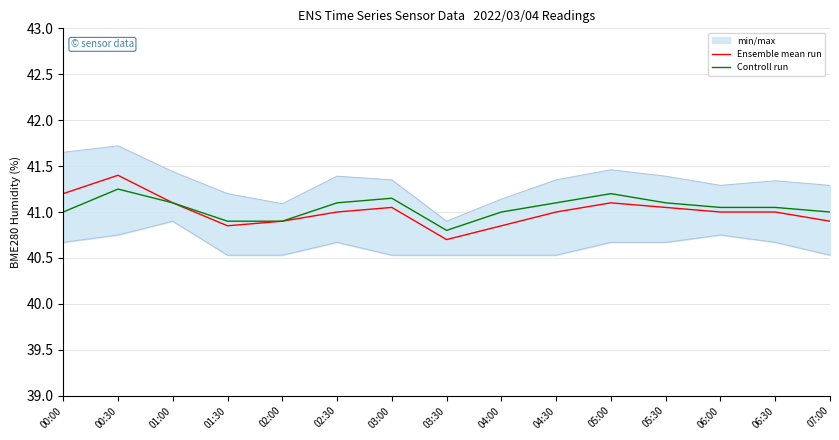

Reading left to right, what are all the values shown in this chart?

Ensemble mean run: 00:00=41.2	00:30=41.4	01:00=41.1	01:30=40.9	02:00=40.9	02:30=41.0	03:00=41.0	03:30=40.7	04:00=40.9	04:30=41.0	05:00=41.1	05:30=41.0	06:00=41.0	06:30=41.0	07:00=40.9
Controll run: 00:00=41.0	00:30=41.2	01:00=41.1	01:30=40.9	02:00=40.9	02:30=41.1	03:00=41.1	03:30=40.8	04:00=41.0	04:30=41.1	05:00=41.2	05:30=41.1	06:00=41.0	06:30=41.0	07:00=41.0